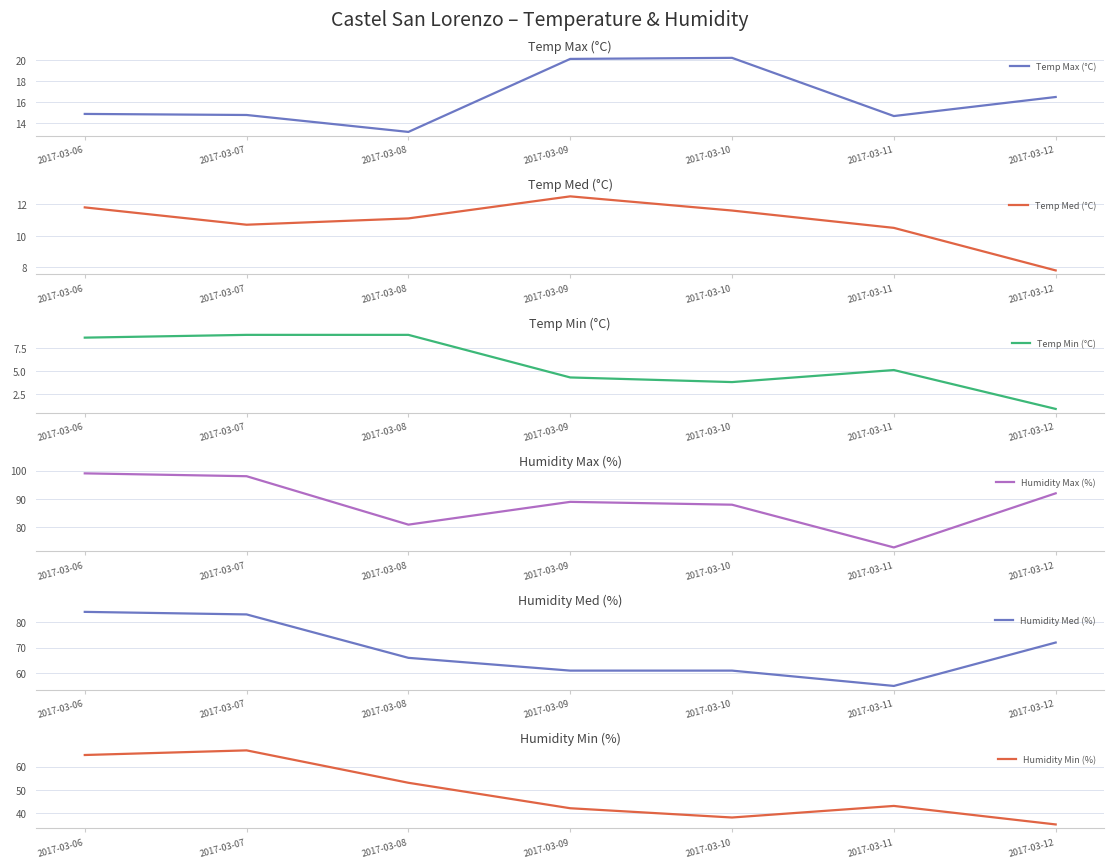

How many lines are shown in the chart?

6